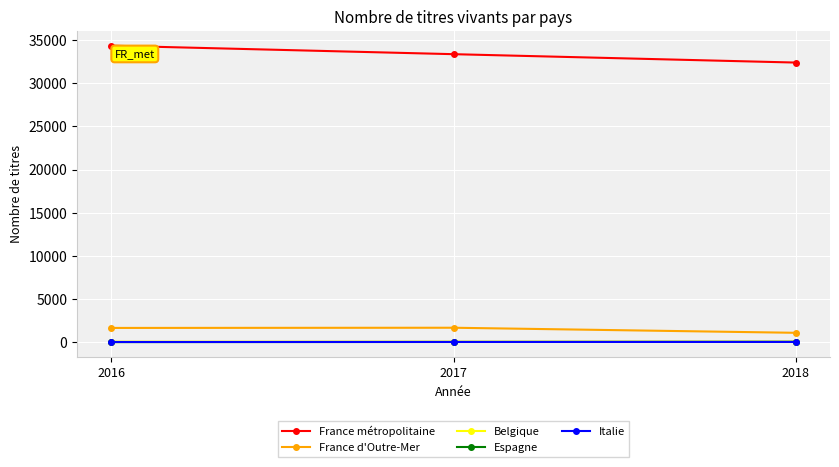

List the labels in order of France métropolitaine value, largest first.

2016, 2017, 2018